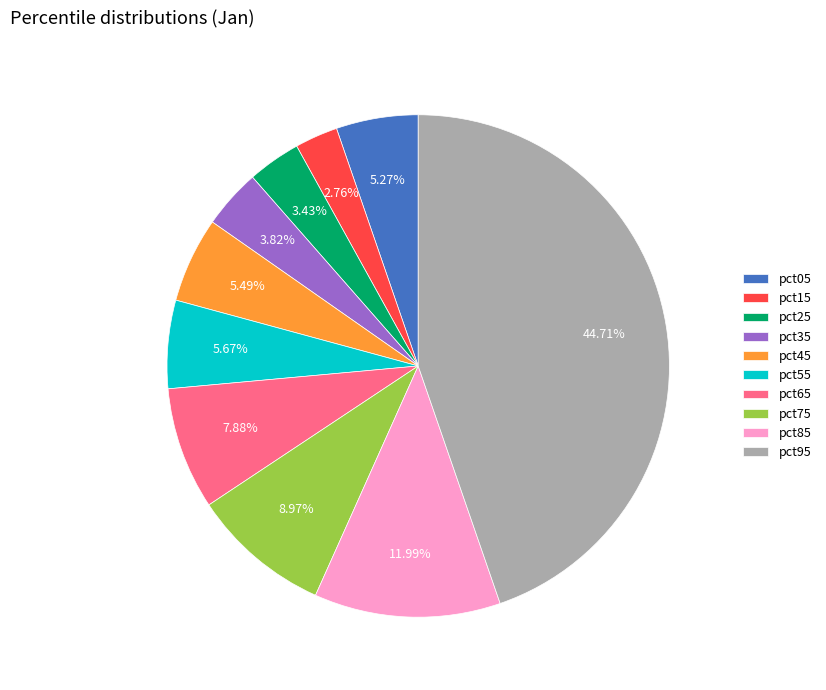

What portion of the pie excludes pct25?

96.6%